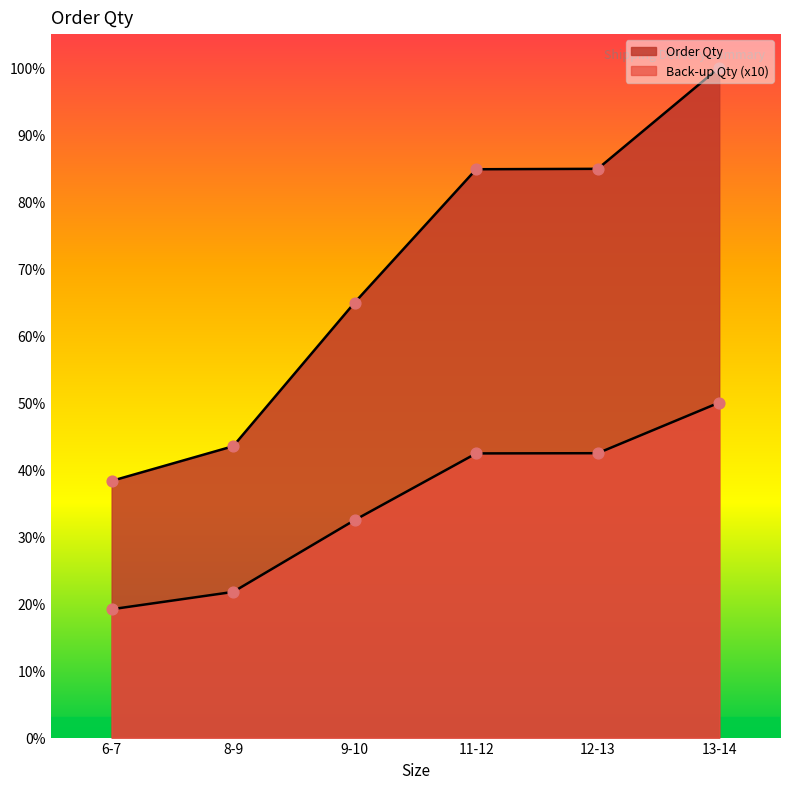

Which series has the largest Y range (max minus min)?

Order Qty